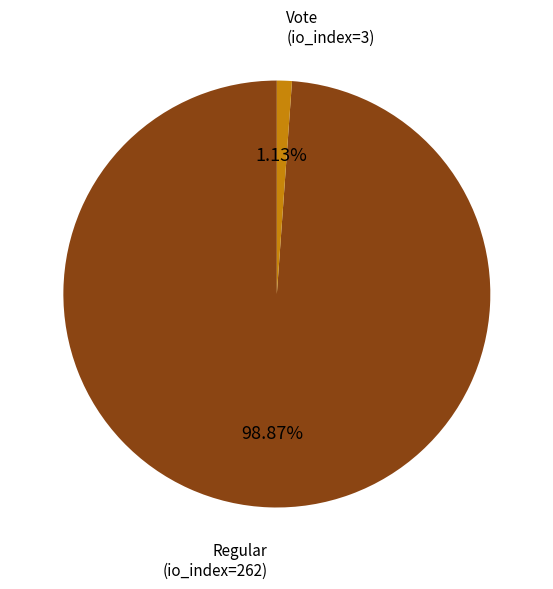

Is there any slice that represents more than half of the pie?

Yes